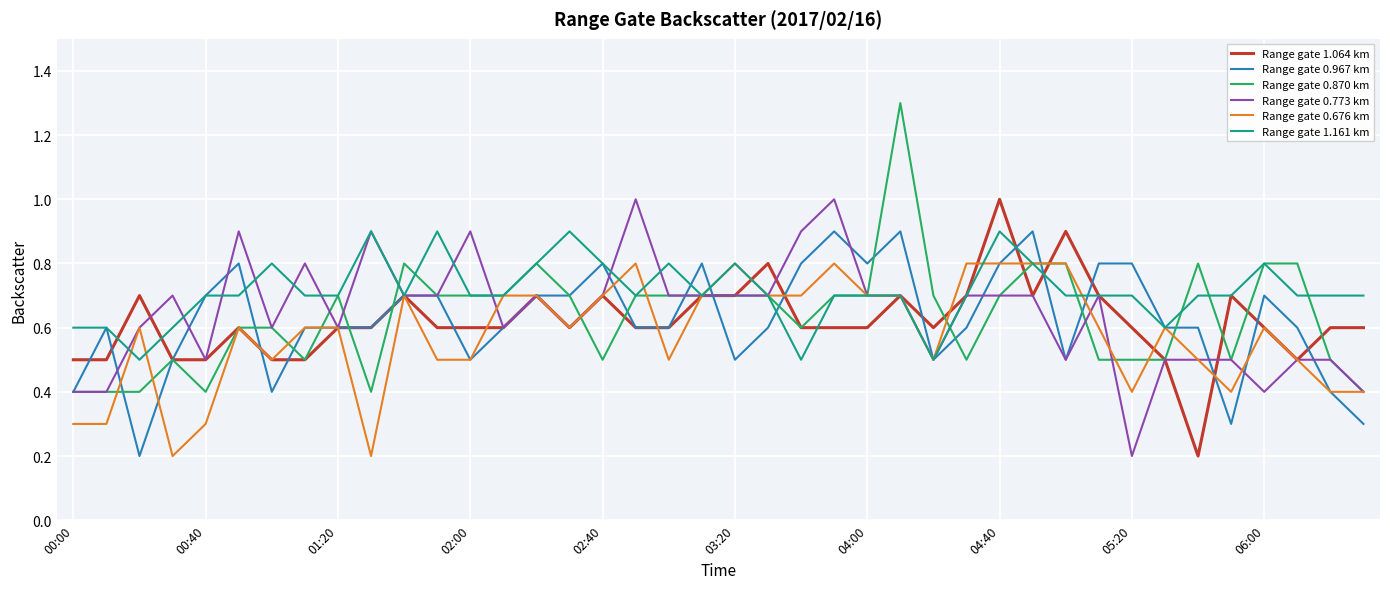

Which series has the largest total across all categories?

Range gate 1.161 km